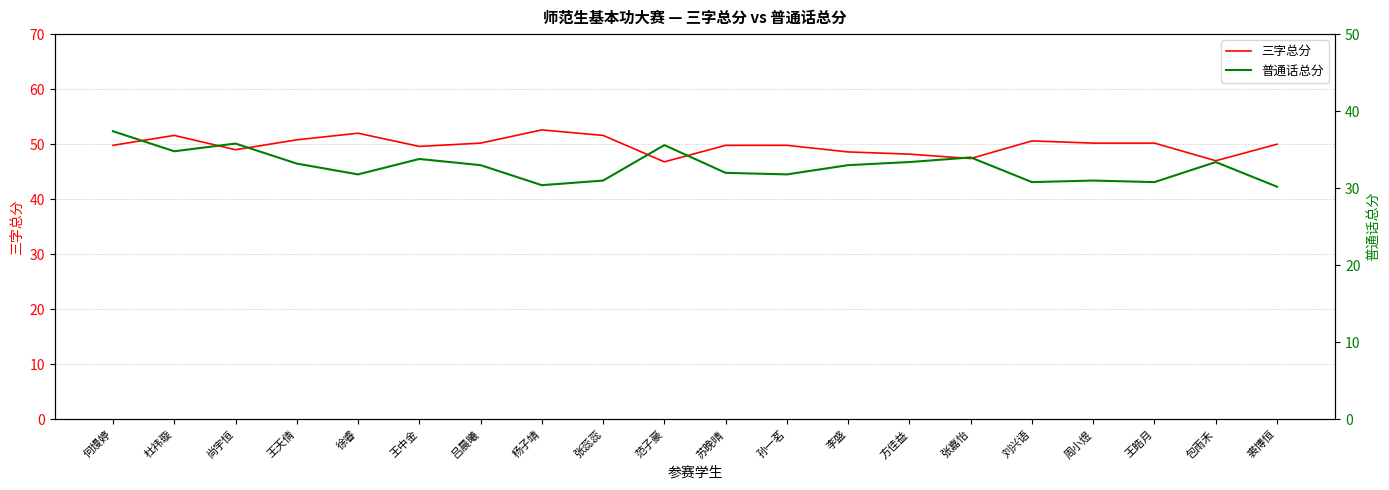

Where is the first local minimum for 普通话总分?

杜祎璇